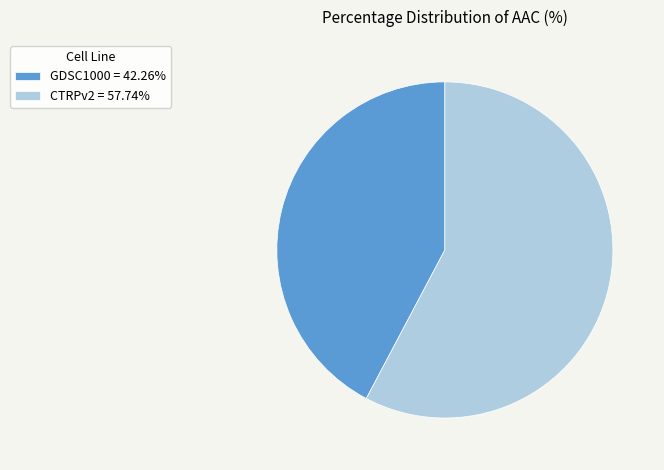

Which category has the smallest portion of the pie?

GDSC1000